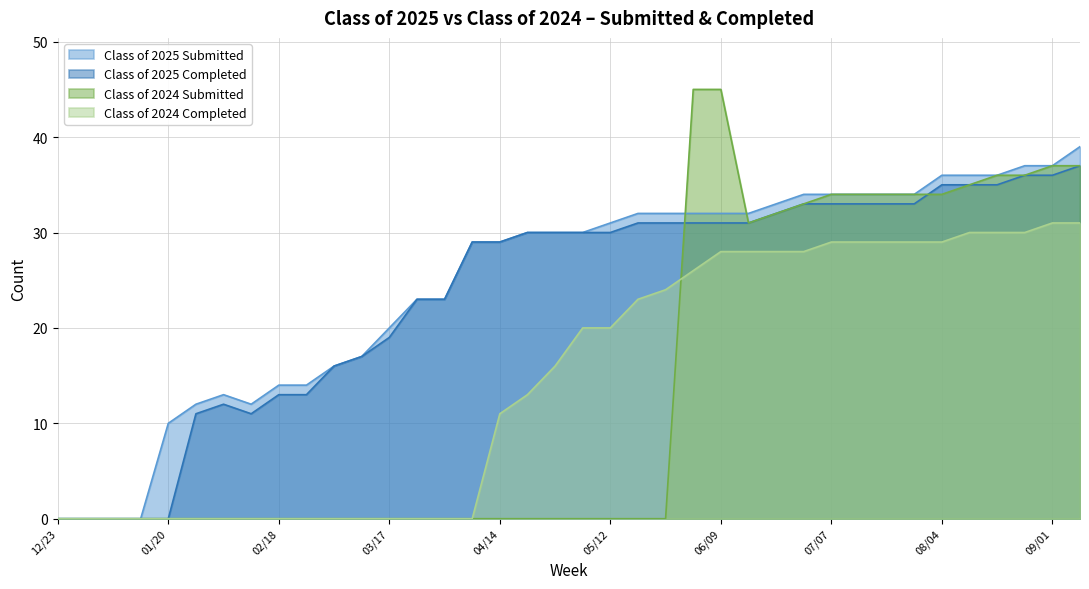

How many positive values does the Class of 2025 Submitted series have?

34